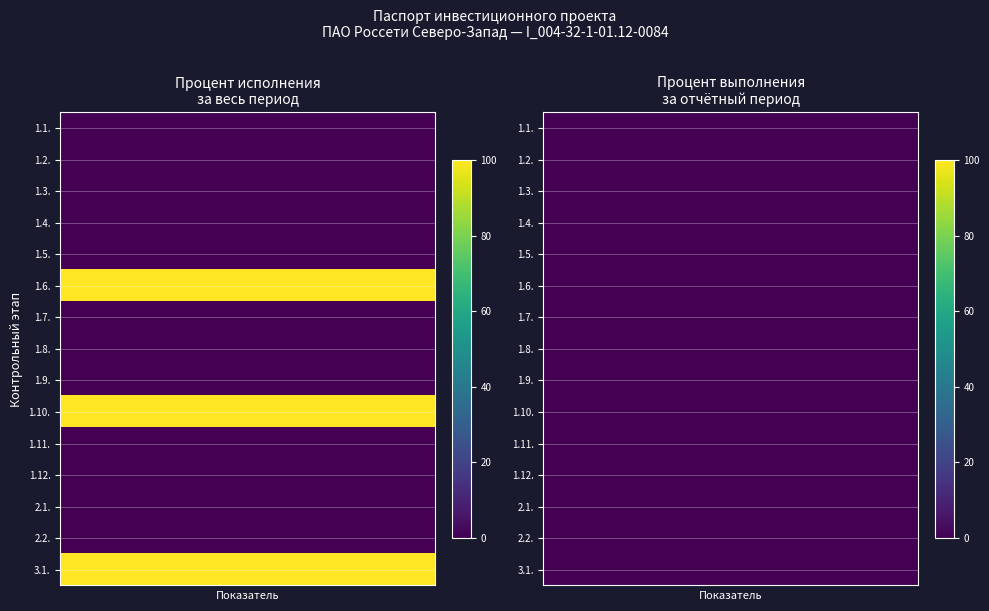

At 0, list the series in order from largest to smallest.

1.6., 1.10., 3.1., 1.1., 1.2., 1.3., 1.4., 1.5., 1.7., 1.8., 1.9., 1.11., 1.12., 2.1., 2.2.